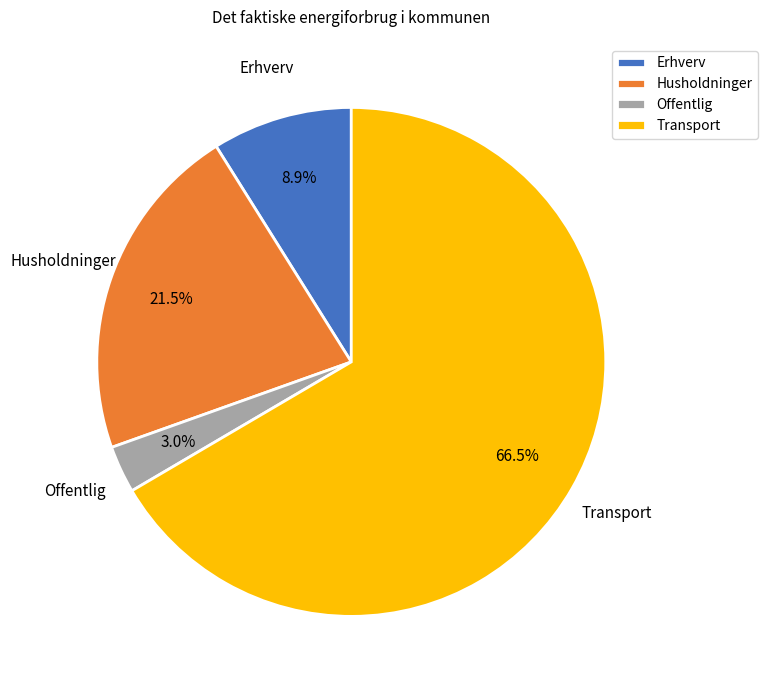

Which category has the smallest portion of the pie?

Offentlig